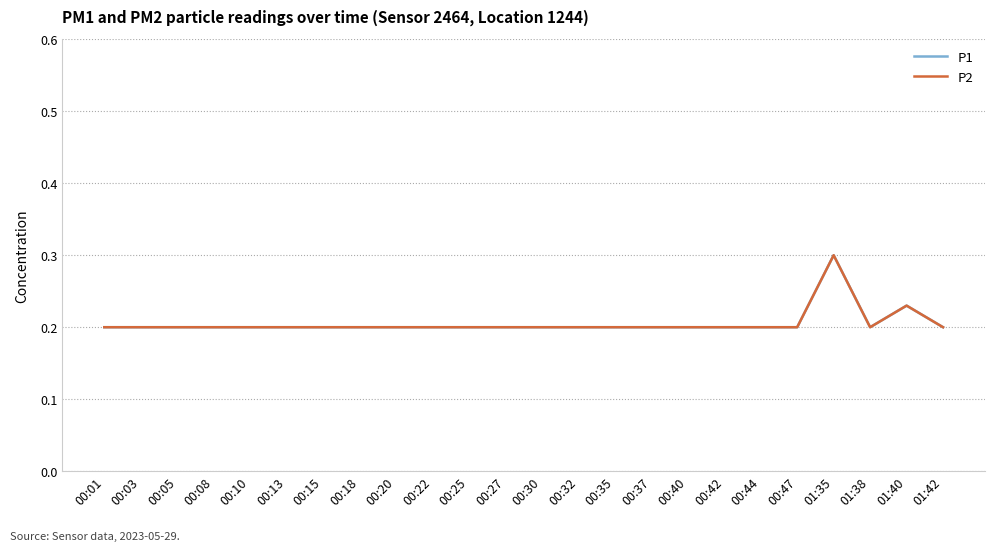

Reading left to right, what are all the values shown in this chart?

P1: 0.2	0.2	0.2	0.2	0.2	0.2	0.2	0.2	0.2	0.2	0.2	0.2	0.2	0.2	0.2	0.2	0.2	0.2	0.2	0.2	0.3	0.2	0.2	0.2
P2: 0.2	0.2	0.2	0.2	0.2	0.2	0.2	0.2	0.2	0.2	0.2	0.2	0.2	0.2	0.2	0.2	0.2	0.2	0.2	0.2	0.3	0.2	0.2	0.2